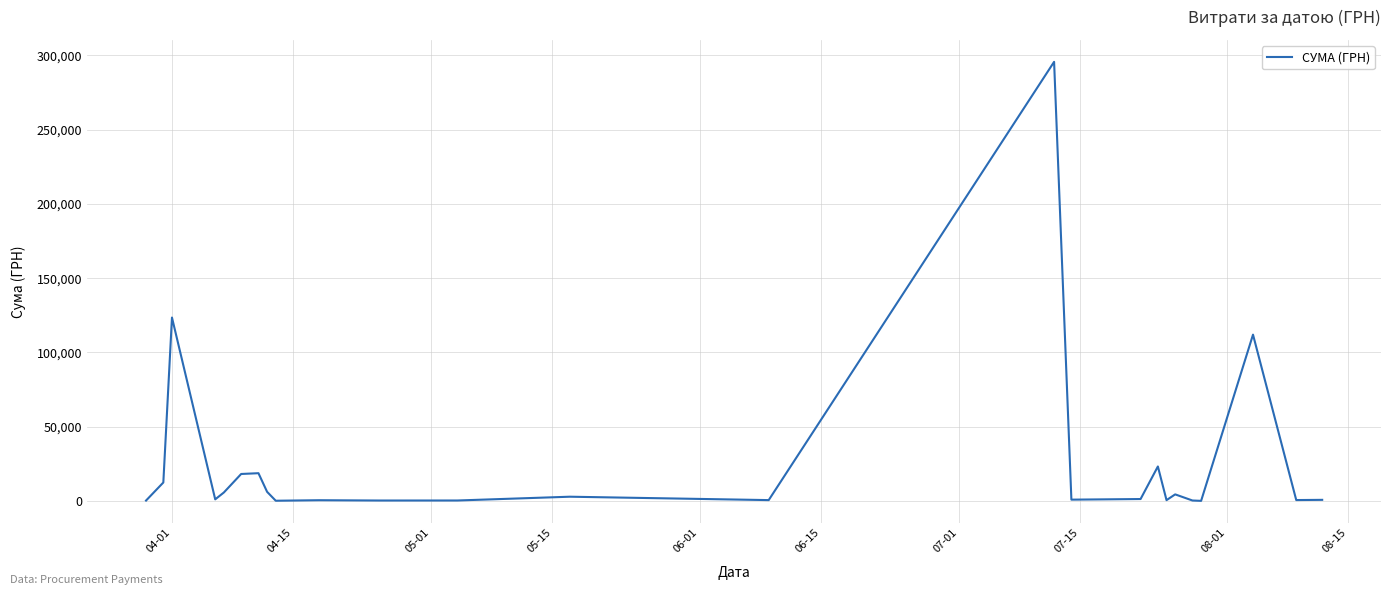

What is the maximum value shown in the chart?

295638.6